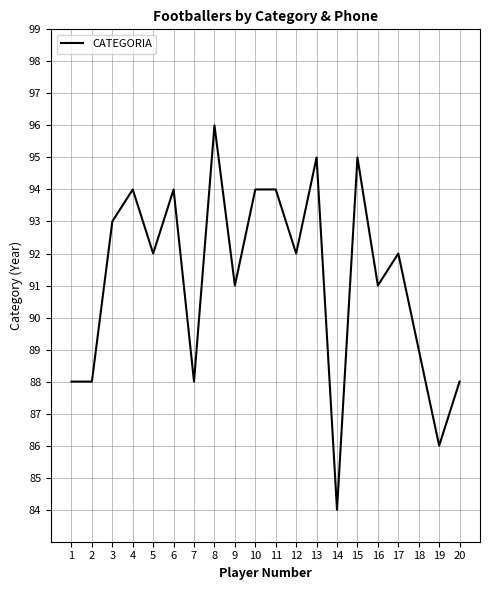

How many lines are shown in the chart?

1